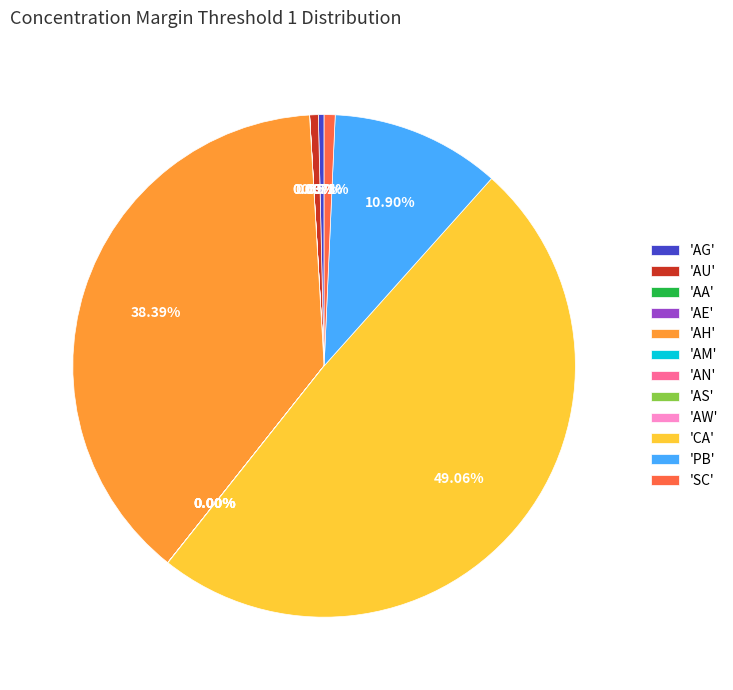

Which category has the biggest portion of the pie?

'CA'